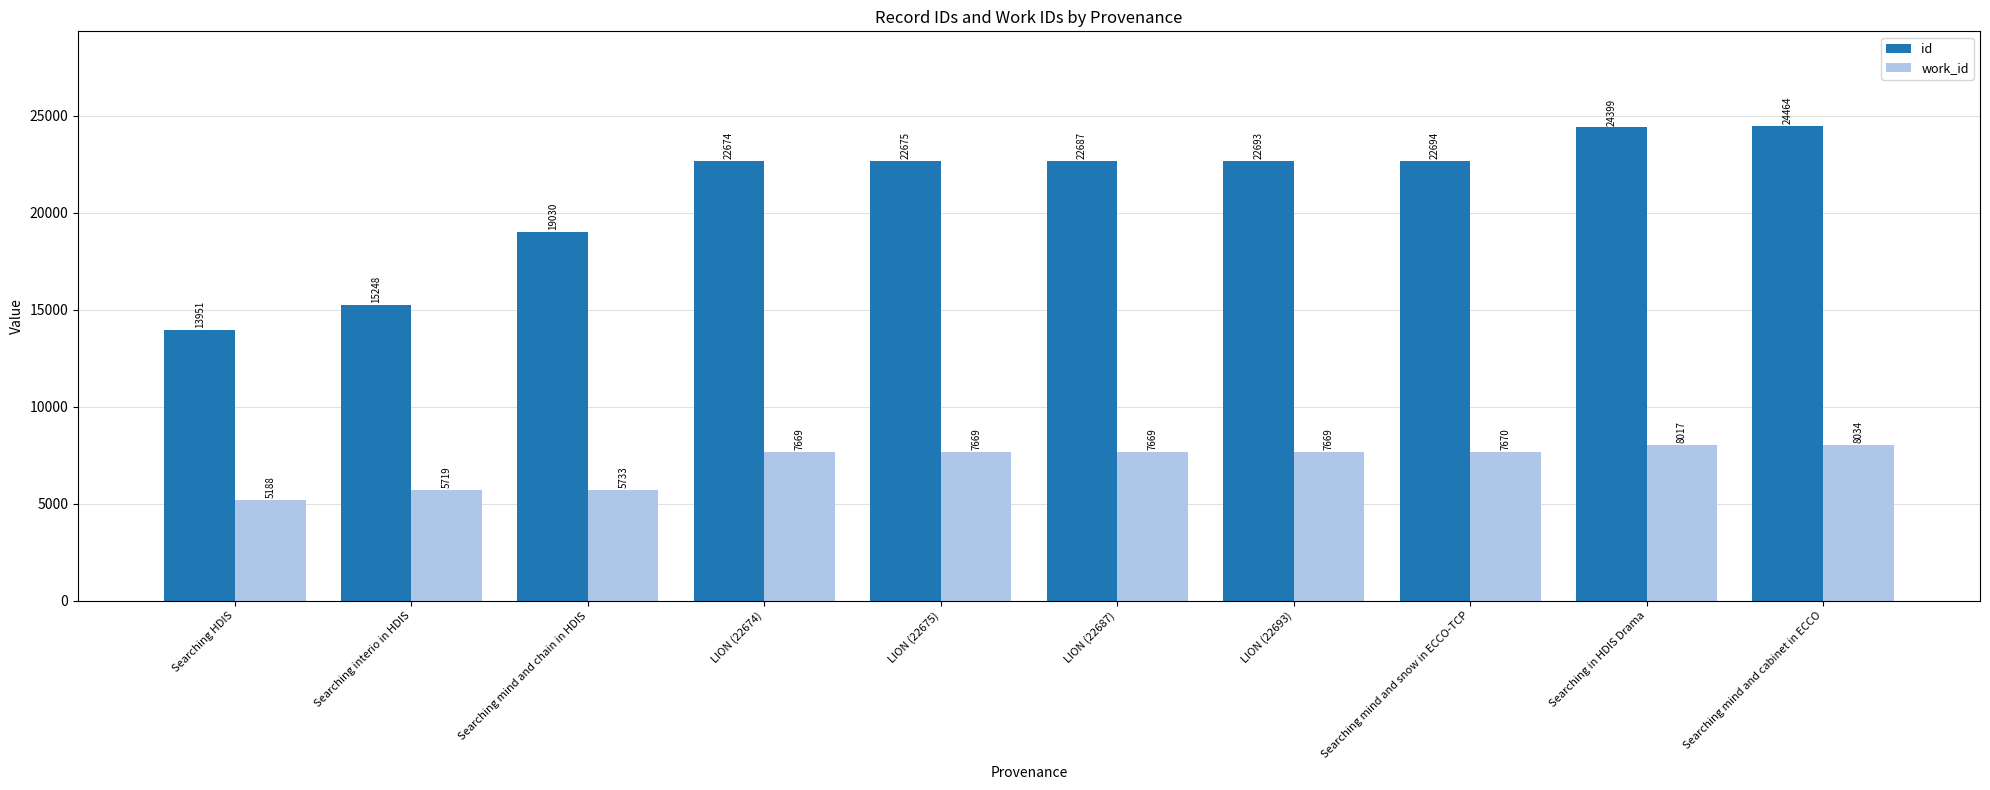

How many distinct data groups are displayed?

2